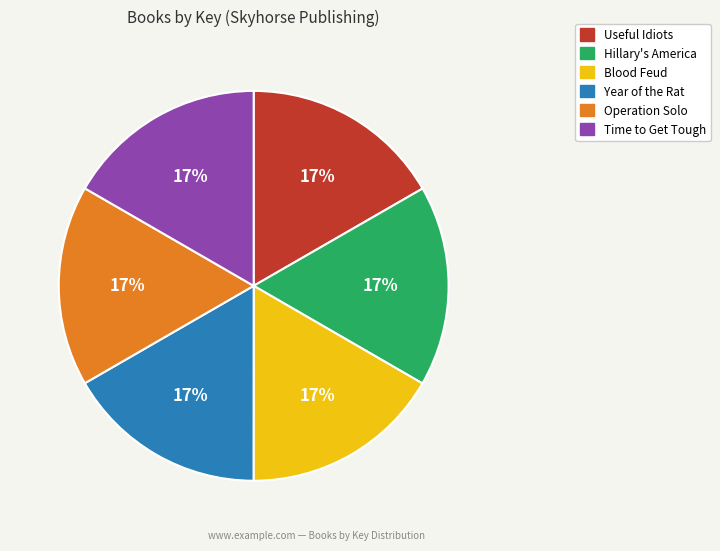

Combined, do Year of the Rat and Operation Solo account for over 50%?

No